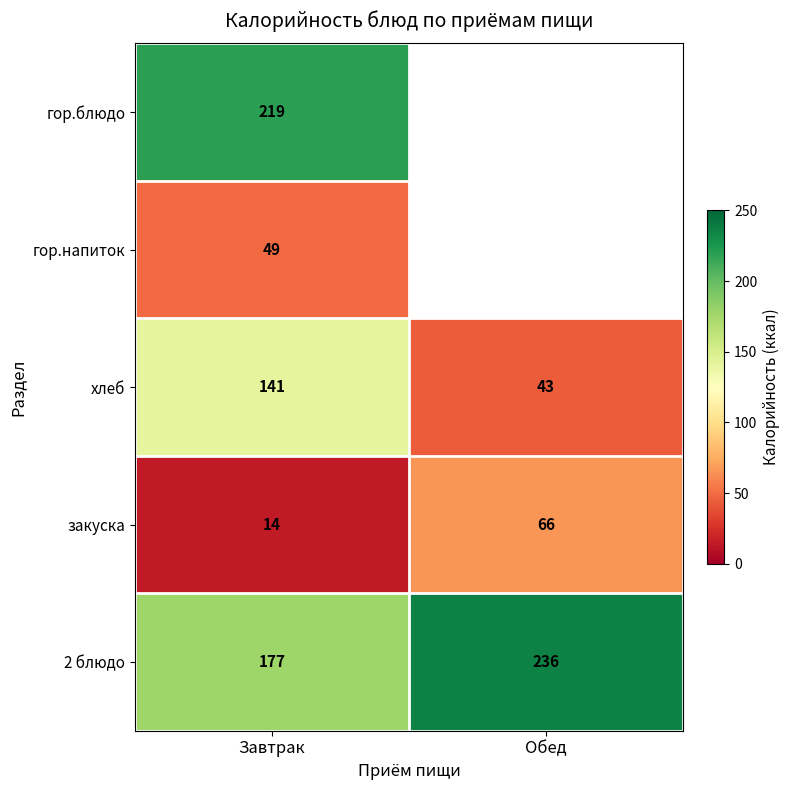

Is the value of 2 блюдо at Обед greater than the value of гор.напиток at Завтрак?

Yes